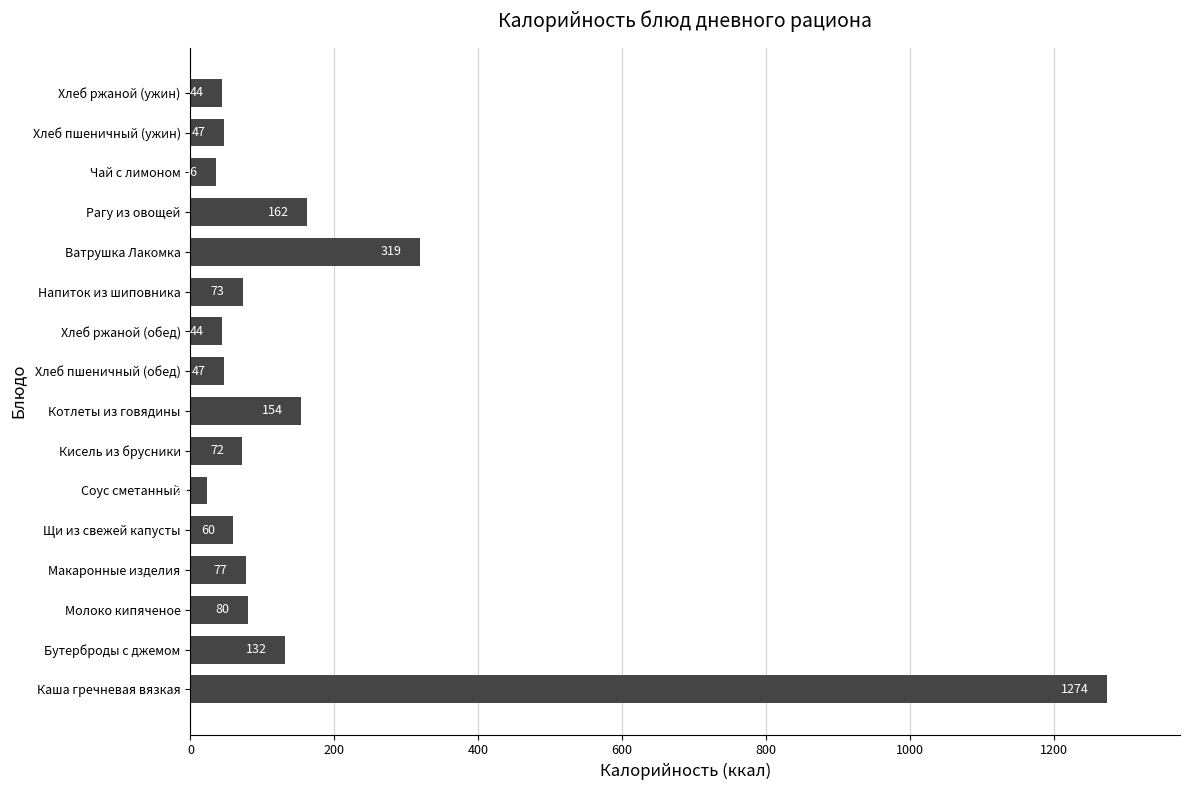

Count the number of categories in the chart.

16